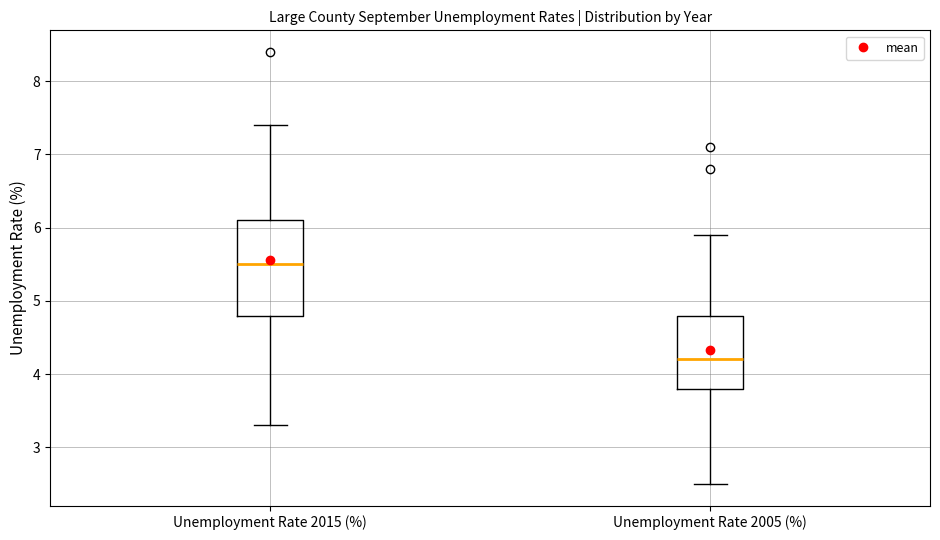

Which box is the tallest, from its lower edge to its upper edge?

Unemployment Rate 2015 (%)